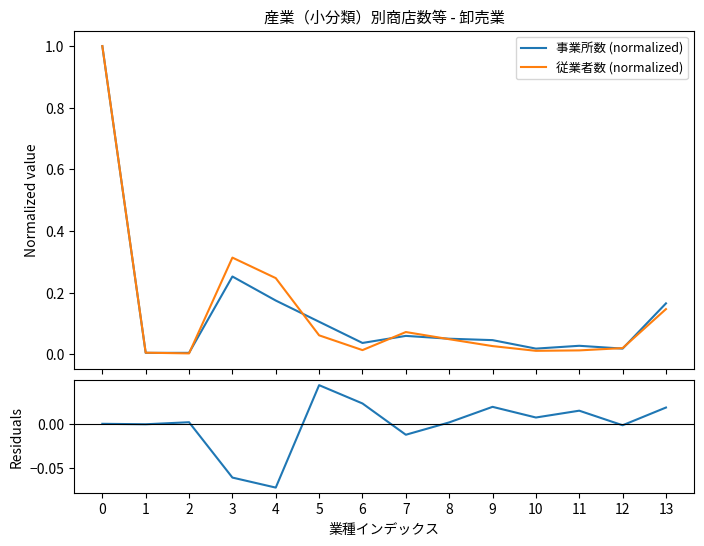

Between which two adjacent categories do 従業者数 (normalized) and 残差 first intersect?

5 and 6